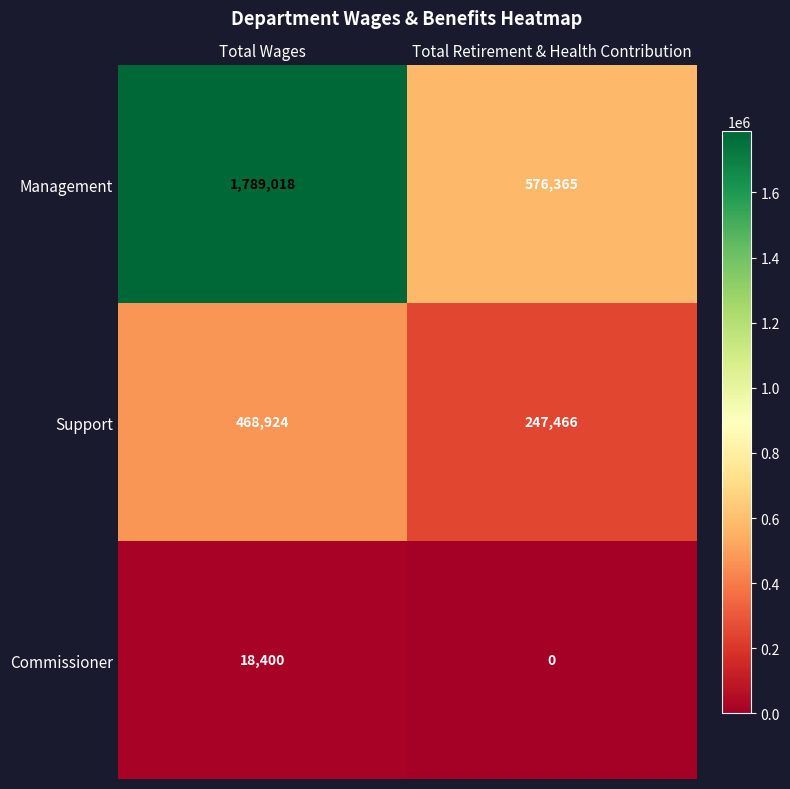

At which category is the sum across all series the highest?

Total Wages